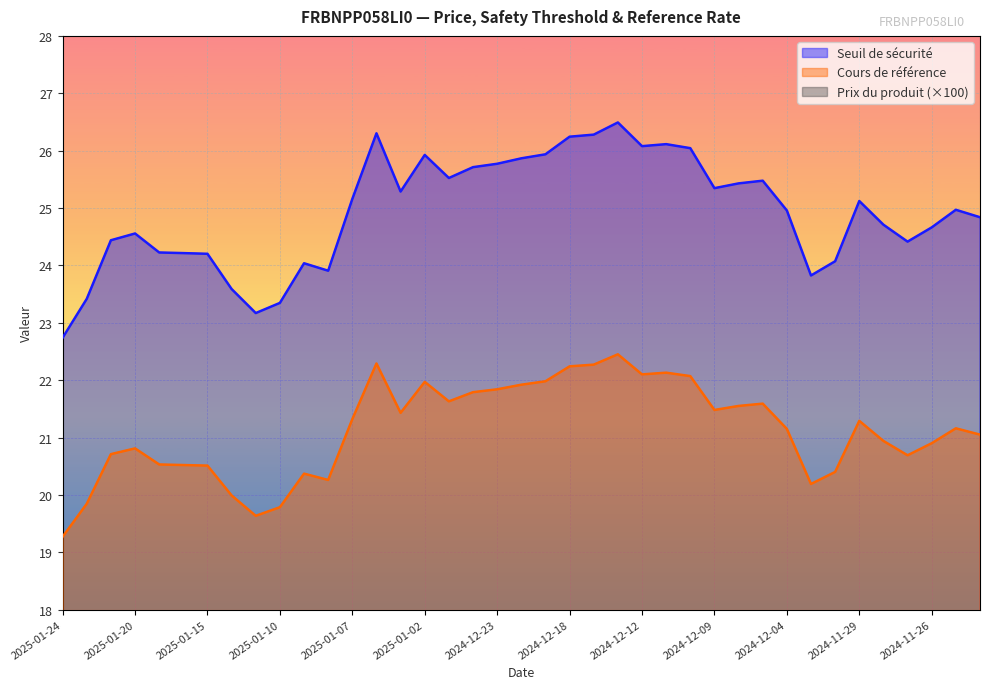

What value does the Cours de référence series have at 2024-11-26?

20.9